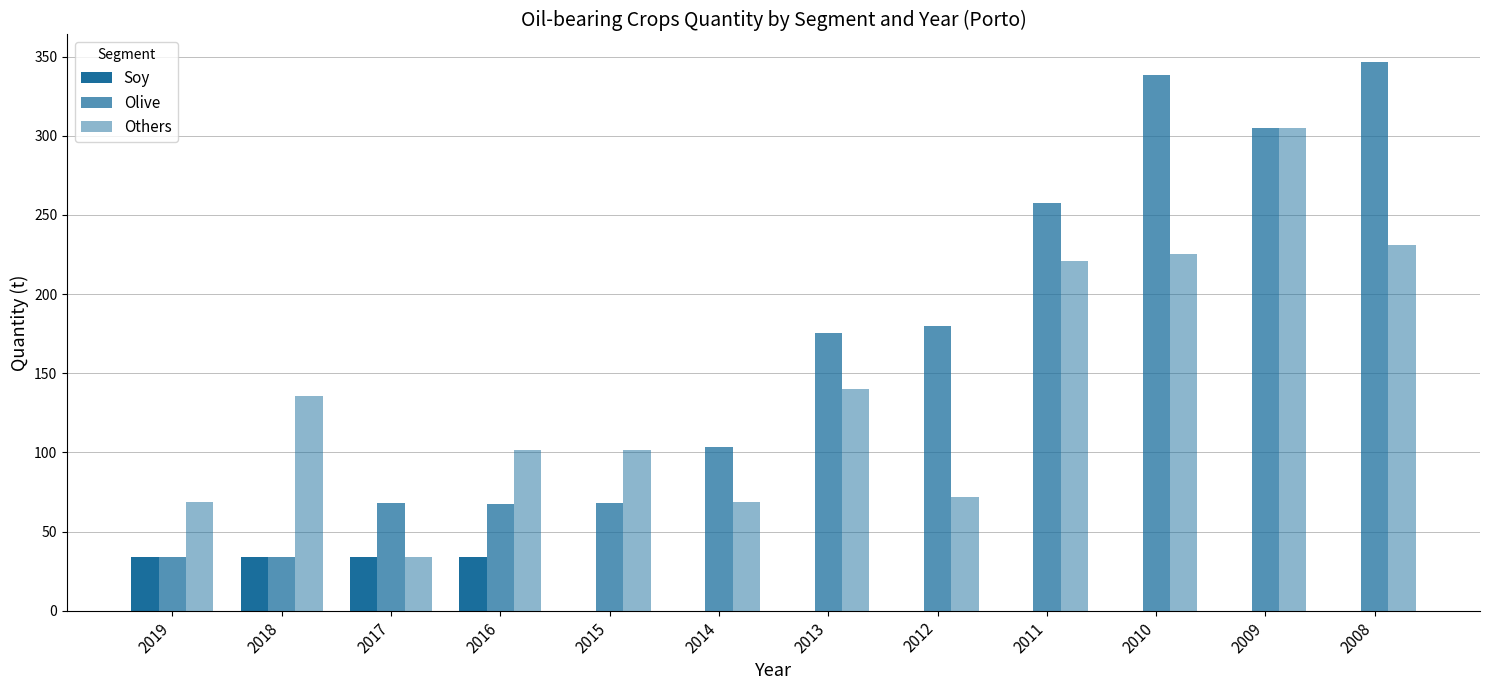

Between 2016 and 2013, which series saw the biggest shift?

Olive